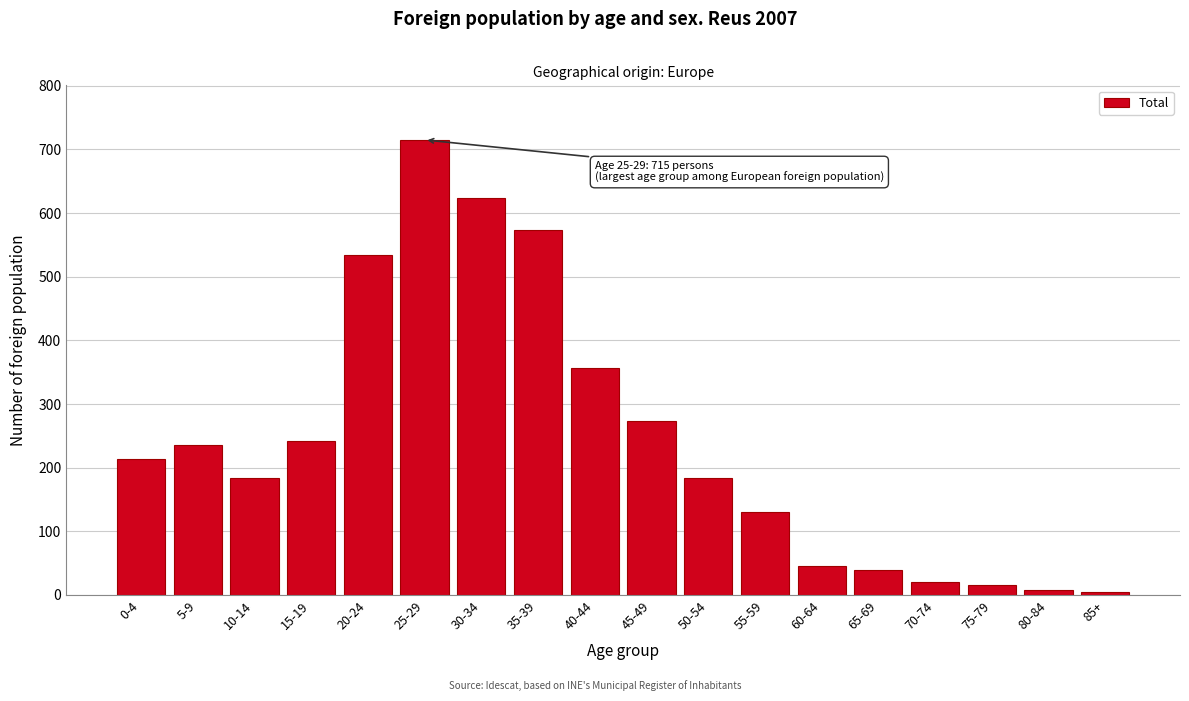

True or false: the data shows 21 at 70-74.

True